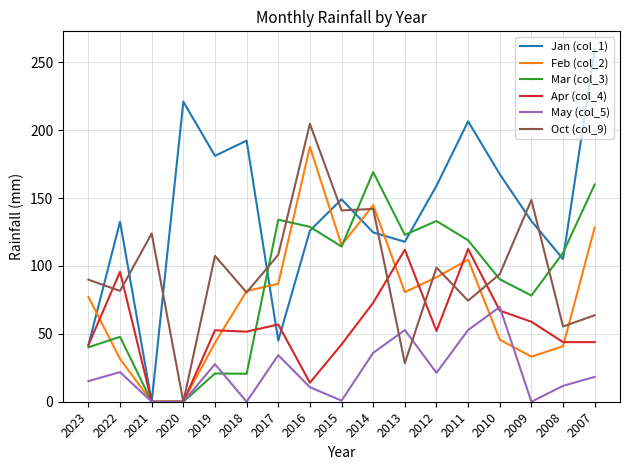

Where is the first local maximum for Oct (col_9)?

2021